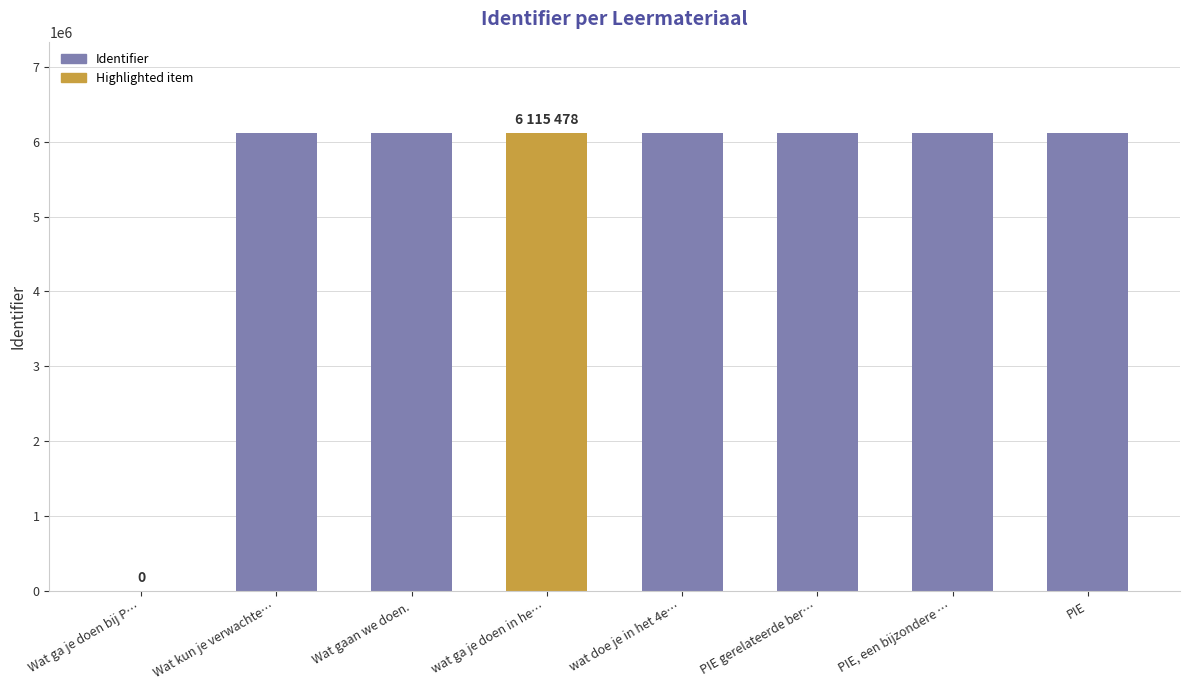

Rank the categories by value from highest to lowest.

PIE, PIE, een bijzondere richting, PIE gerelateerde beroepen, wat doe je in het 4e jaar, wat ga je doen in het 3e leerjaar, Wat gaan we doen., Wat kun je verwachten, Wat ga je doen bij PIE